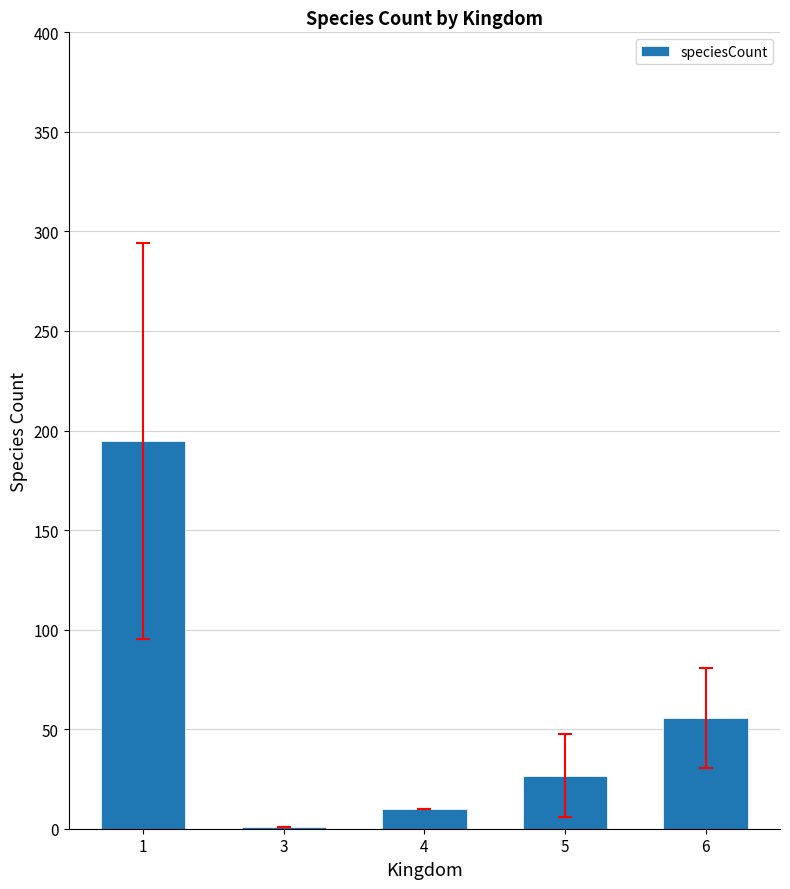

What is the maximum value shown in the chart?

194.6